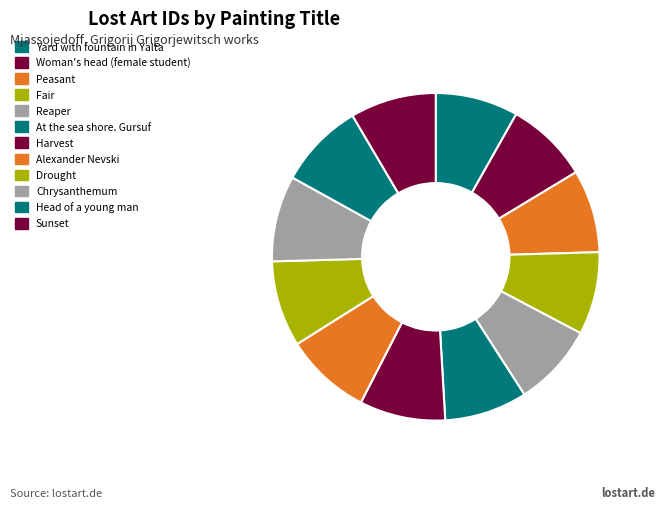

Does Head of a young man represent more than half of the total?

No